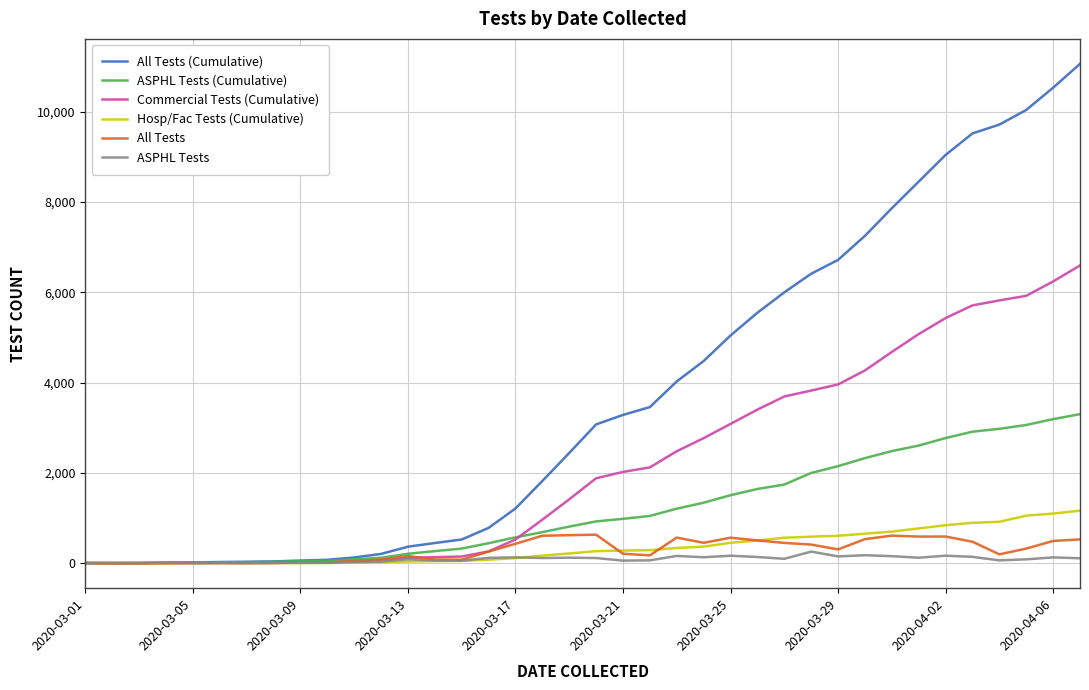

Which series has the largest range (max minus min)?

All Tests (Cumulative)